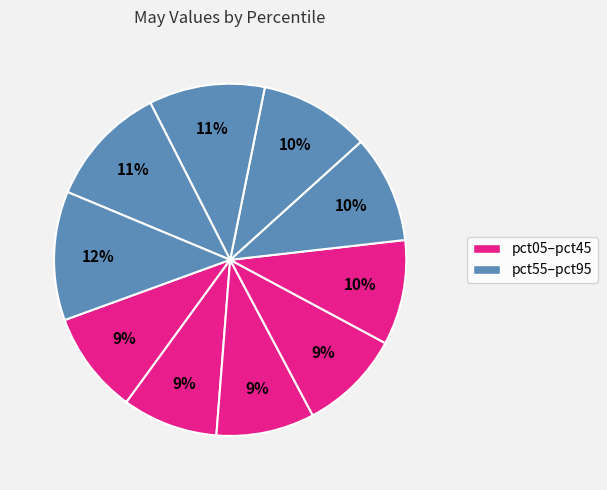

How many slices are in this pie chart?

10